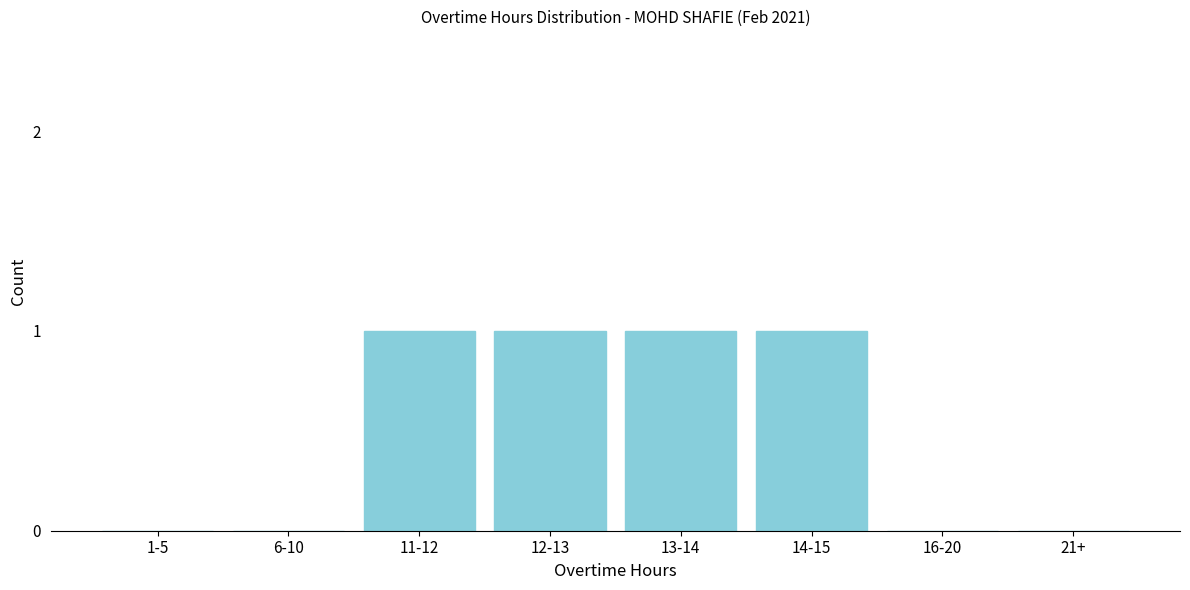

Reading right to left, list all the values displayed in this chart.

21+=0	16-20=0	14-15=1	13-14=1	12-13=1	11-12=1	6-10=0	1-5=0